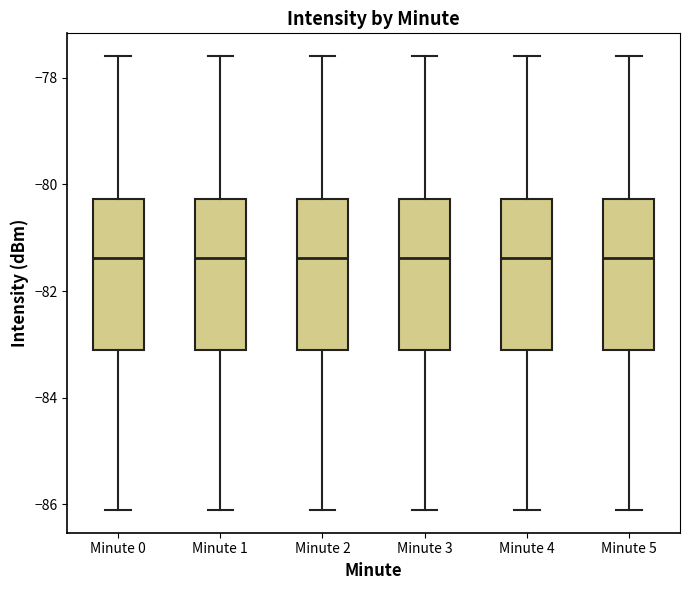

Reading left to right, transcribe this box plot: for each box, give where its median line is, the range the box spans, and where its two whiskers end, as read against the y-axis. The values are not printed on the chart, so give them approximately, as read against the axis.

Minute 0: median -81.4, box -83.2 to -80.2, whiskers -86.2 to -77.6
Minute 1: median -81.4, box -83.2 to -80.2, whiskers -86.2 to -77.6
Minute 2: median -81.4, box -83.2 to -80.2, whiskers -86.2 to -77.6
Minute 3: median -81.4, box -83.2 to -80.2, whiskers -86.2 to -77.6
Minute 4: median -81.4, box -83.2 to -80.2, whiskers -86.2 to -77.6
Minute 5: median -81.4, box -83.2 to -80.2, whiskers -86.2 to -77.6